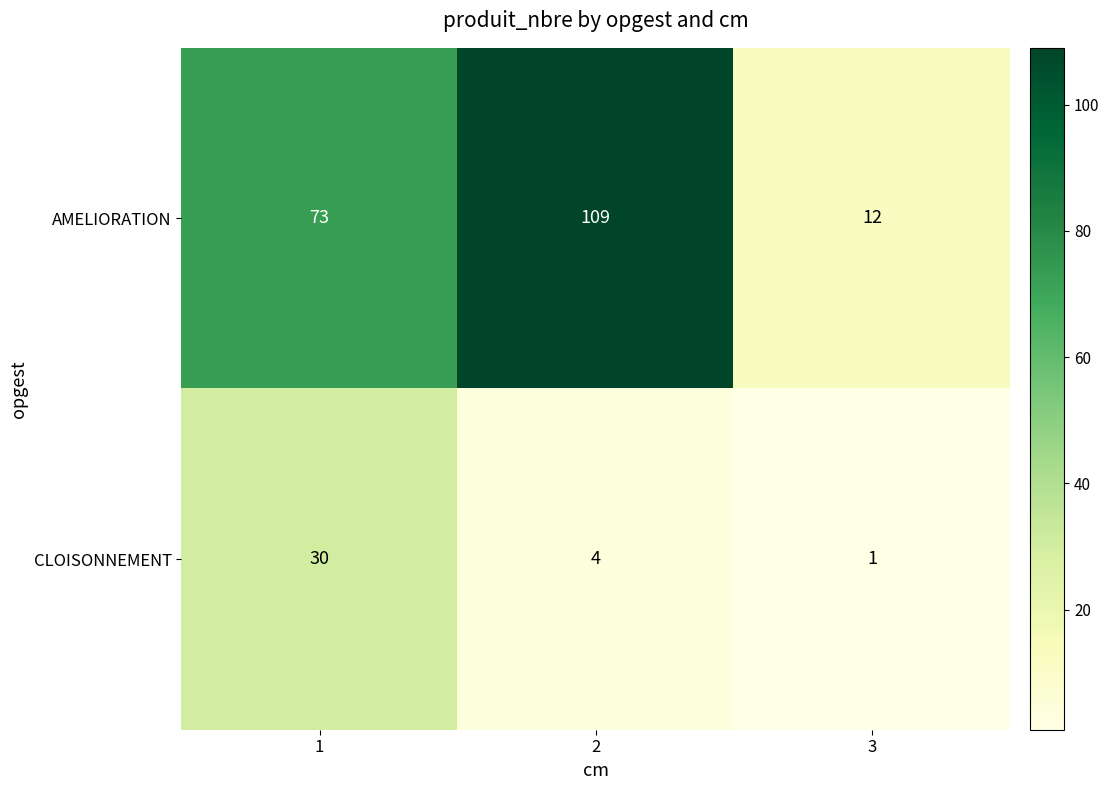

Which series changed the most between 1 and 2?

AMELIORATION